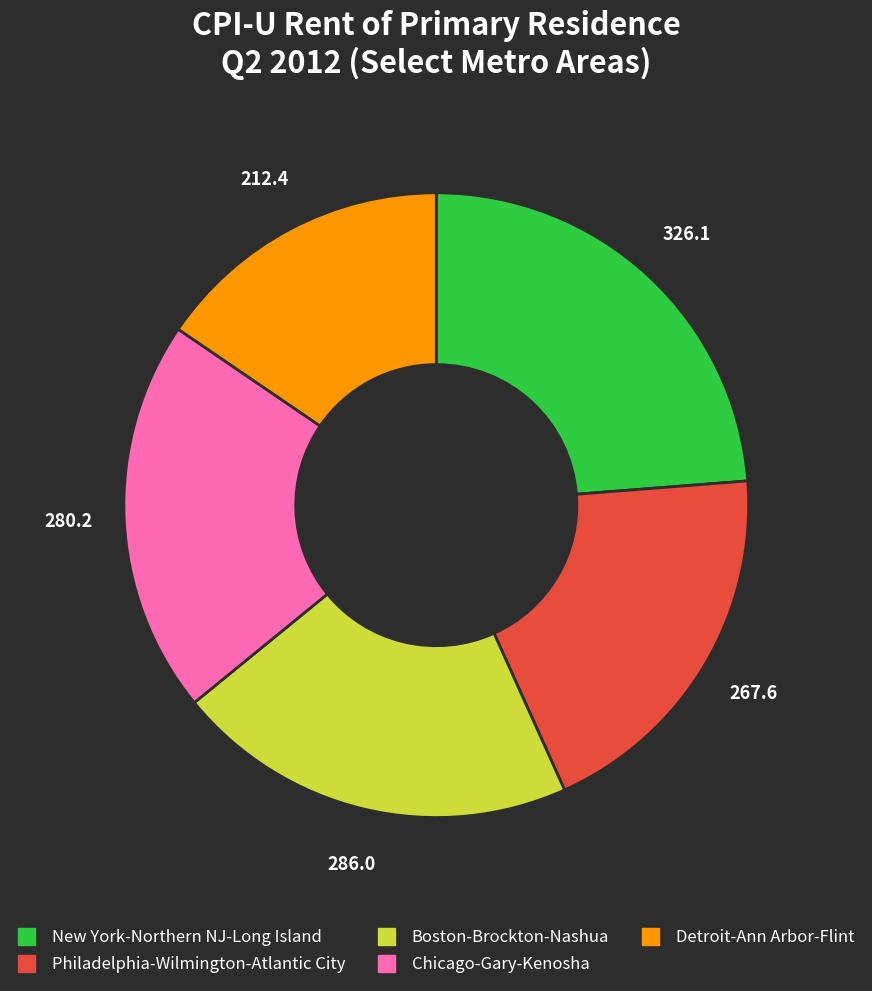

Is there any slice that represents more than half of the pie?

No